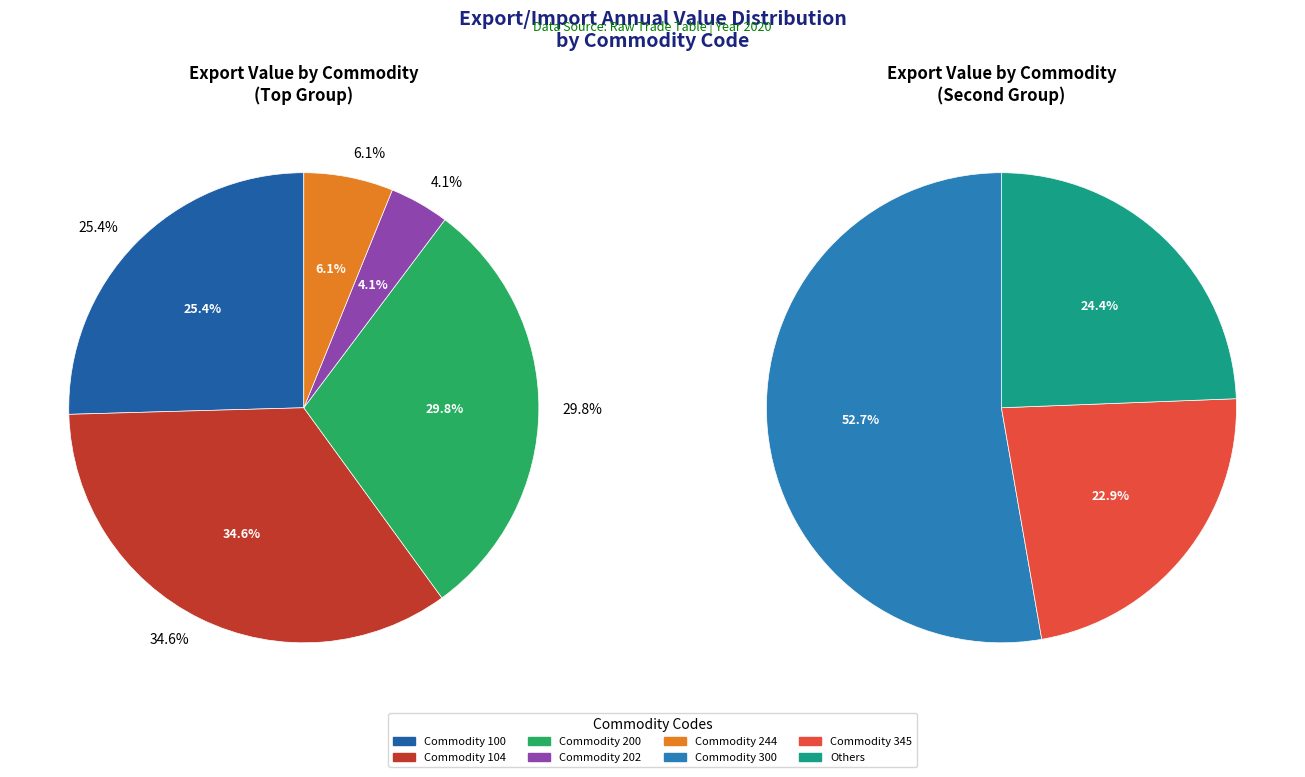

Is it true that 344 is 11% of the pie?

False